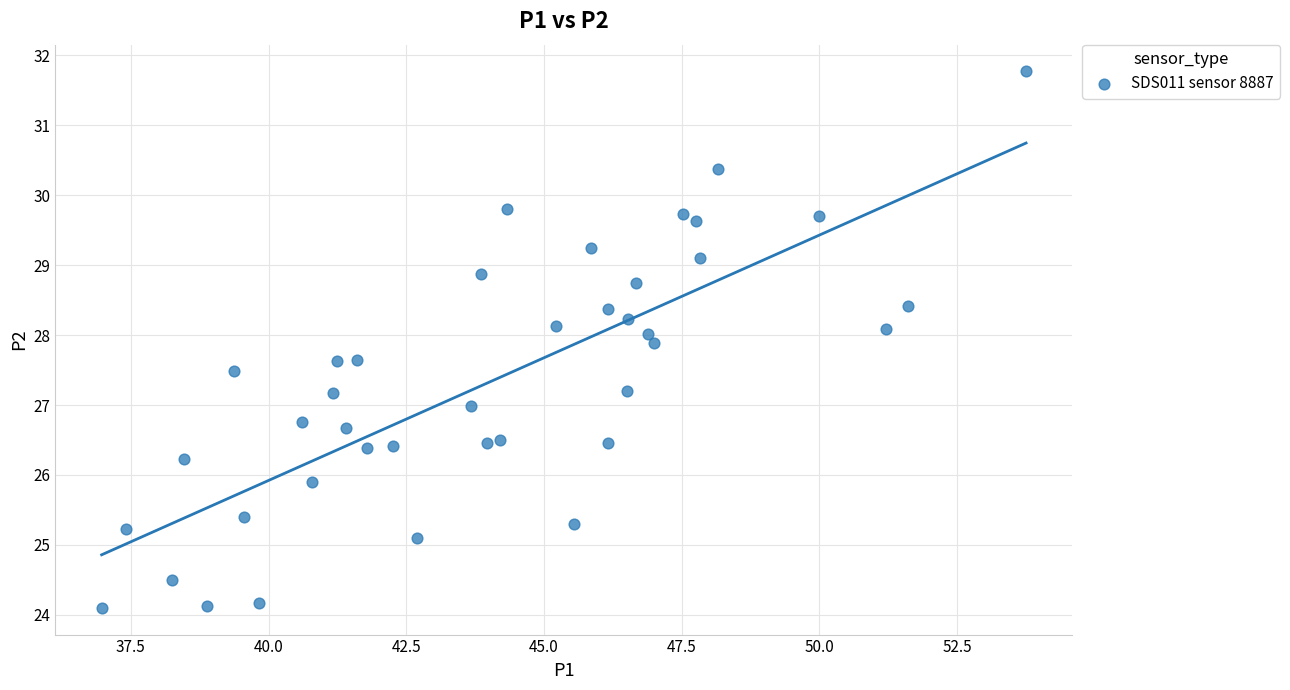

What is the range of X values (max minus min)?

16.8